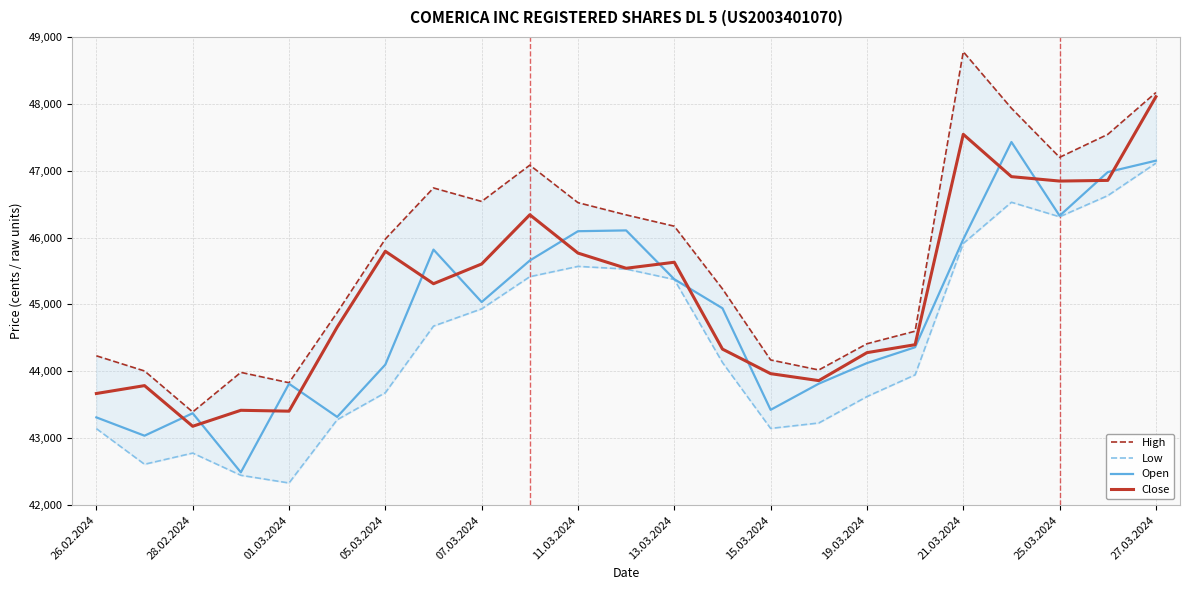

Is it true that Close equals 28674 at 11.03.2024?

False